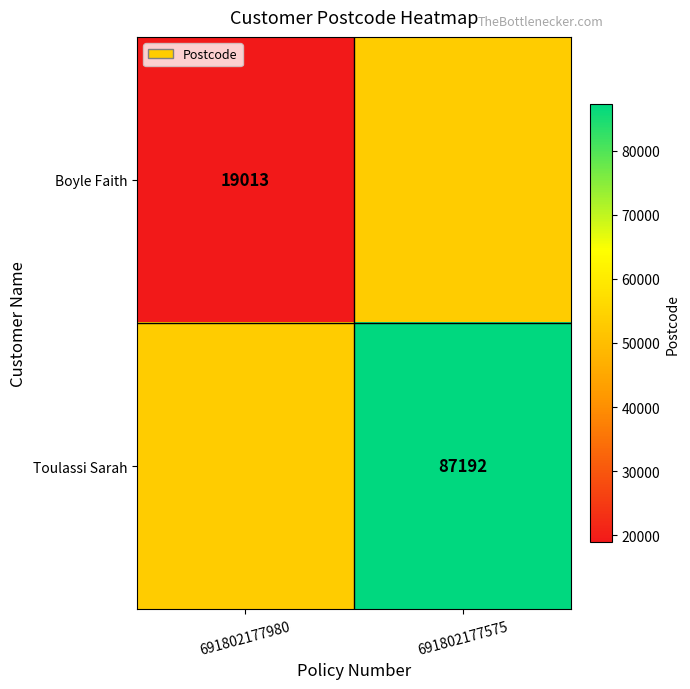

Is the value of Toulassi Sarah at 691802177575 greater than the value of Boyle Faith at 691802177980?

Yes